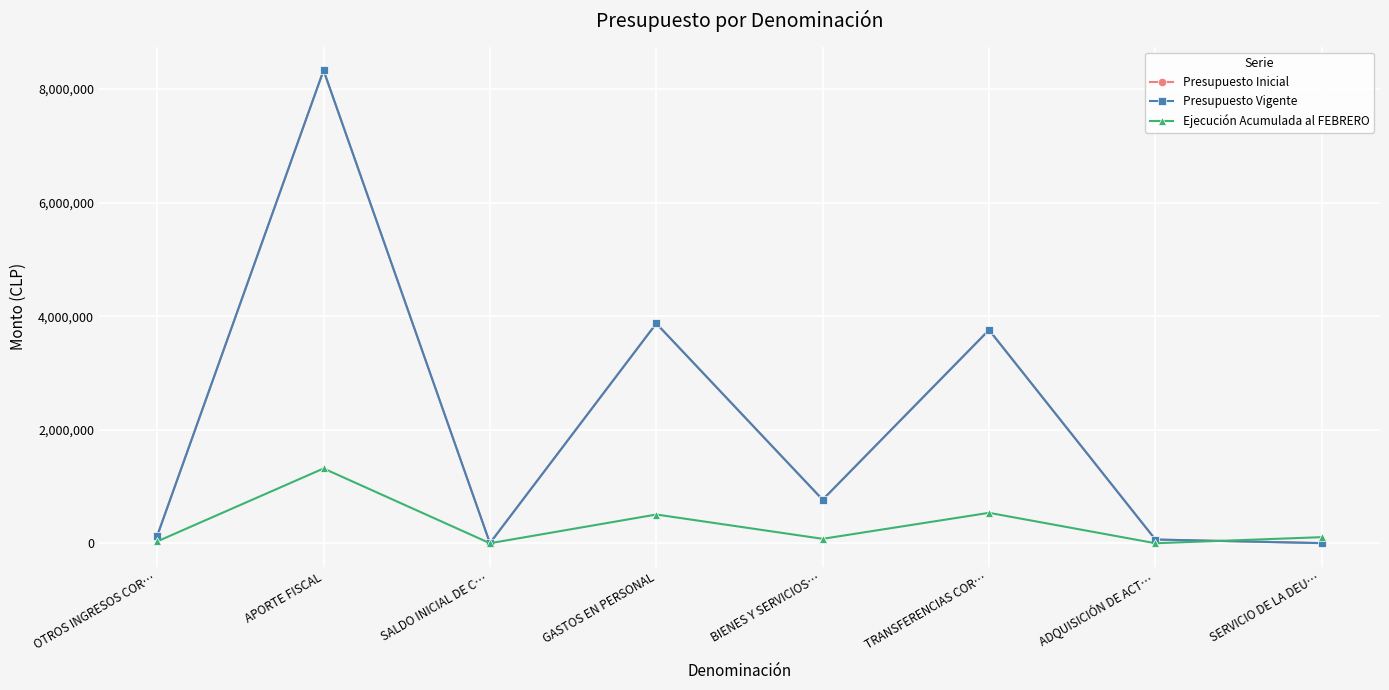

Is it true that Ejecución Acumulada al FEBRERO equals 506138 at GASTOS EN PERSONAL?

True